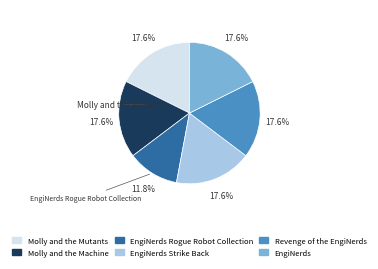

Does any single category account for the majority?

No